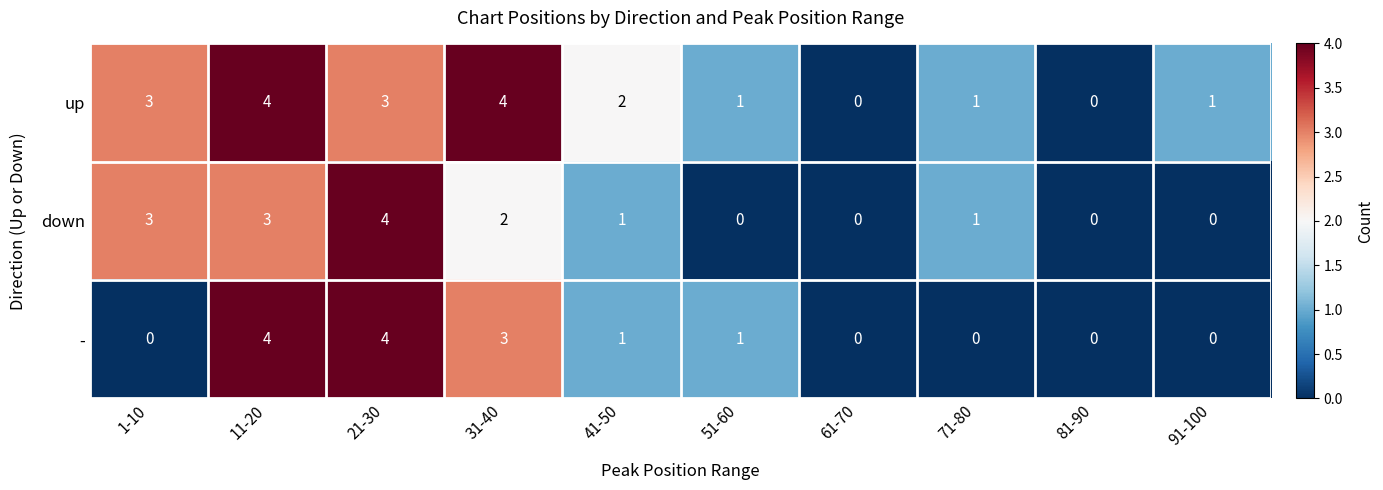

The value of up at 11-20 is 7. True or false?

False